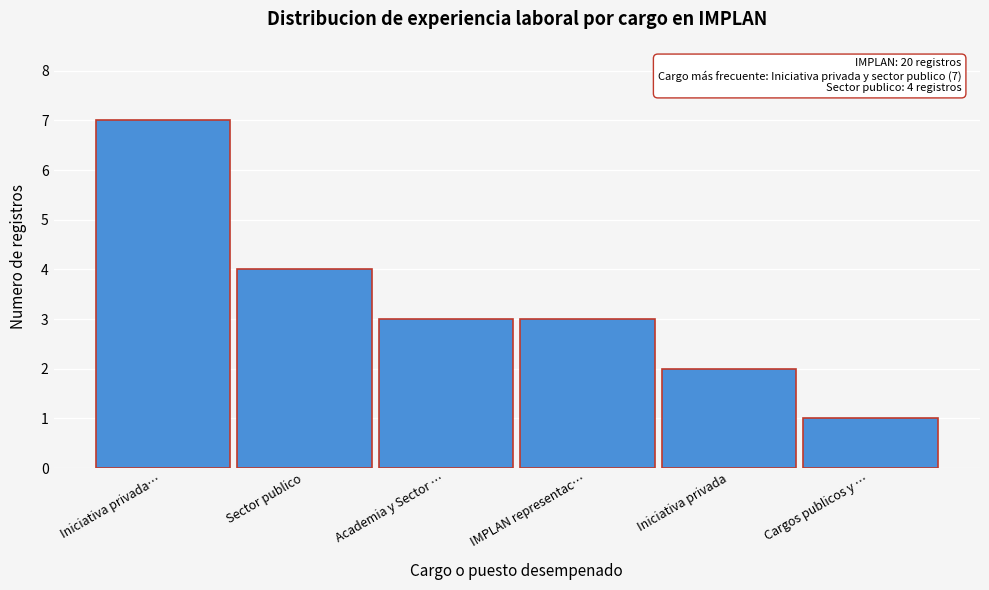

Reading left to right, extract all data points from this chart.

Iniciativa privada…=7	Sector publico=4	Academia y Sector …=3	IMPLAN representac…=3	Iniciativa privada=2	Cargos publicos y …=1